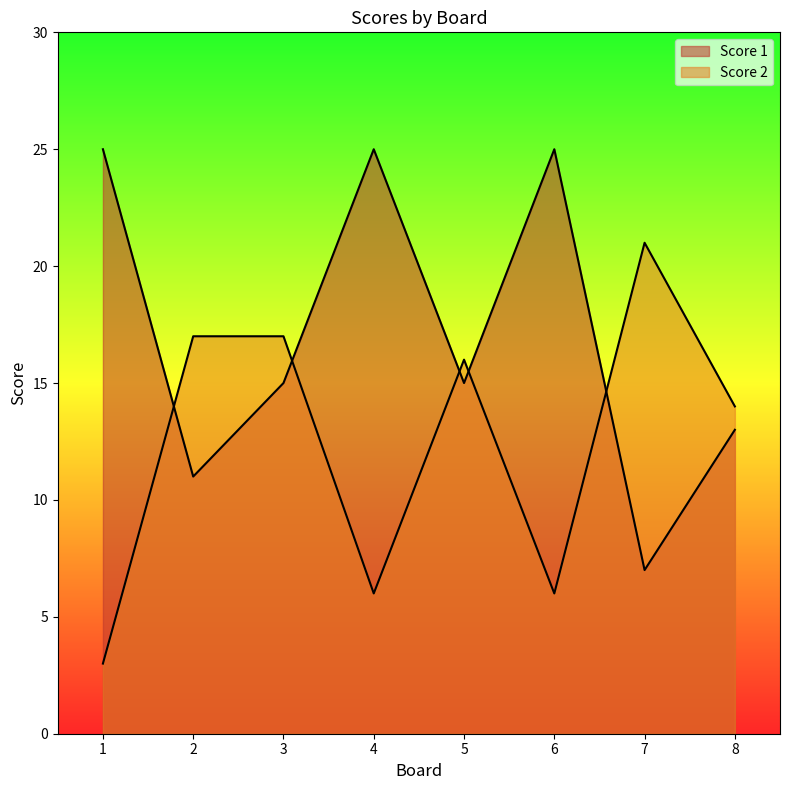

What are all the series names shown in the legend?

Score 1, Score 2